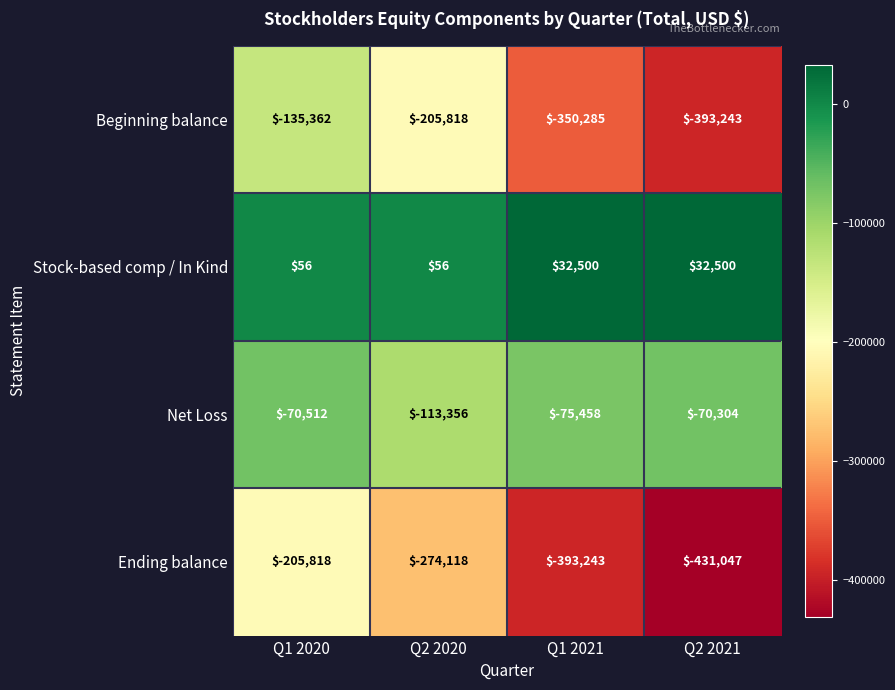

What is the difference between the maximum and minimum values in the Stock-based comp / In Kind series?

32444